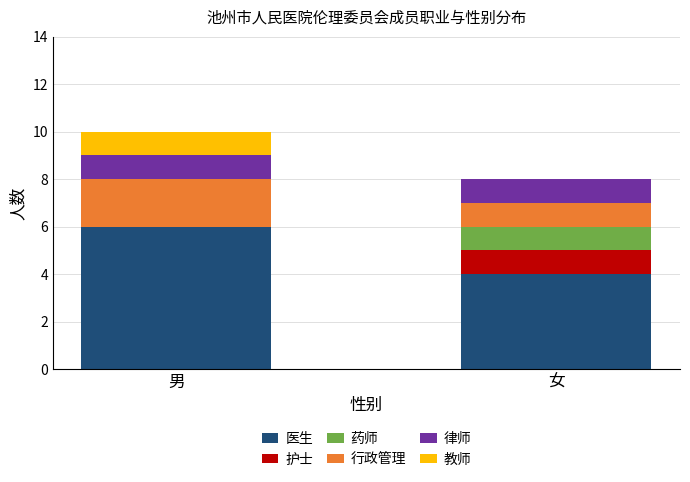

Read the 医生 value at 女.

4